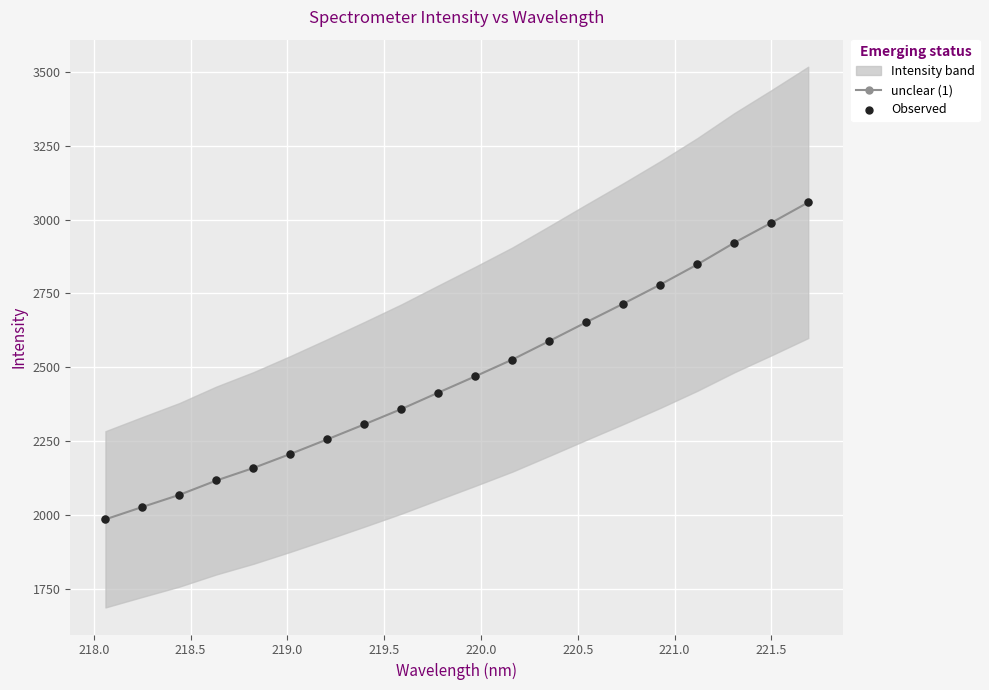

At how many categories does at least one series exceed 2139?

16